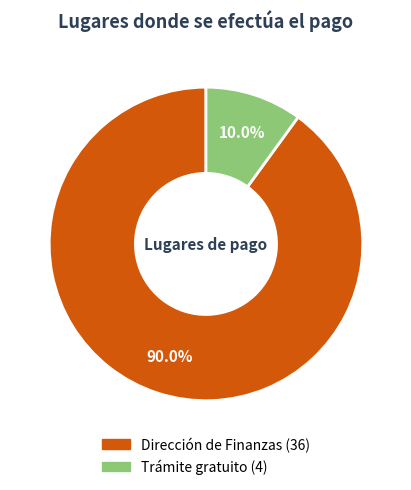

How many slices are in this pie chart?

2